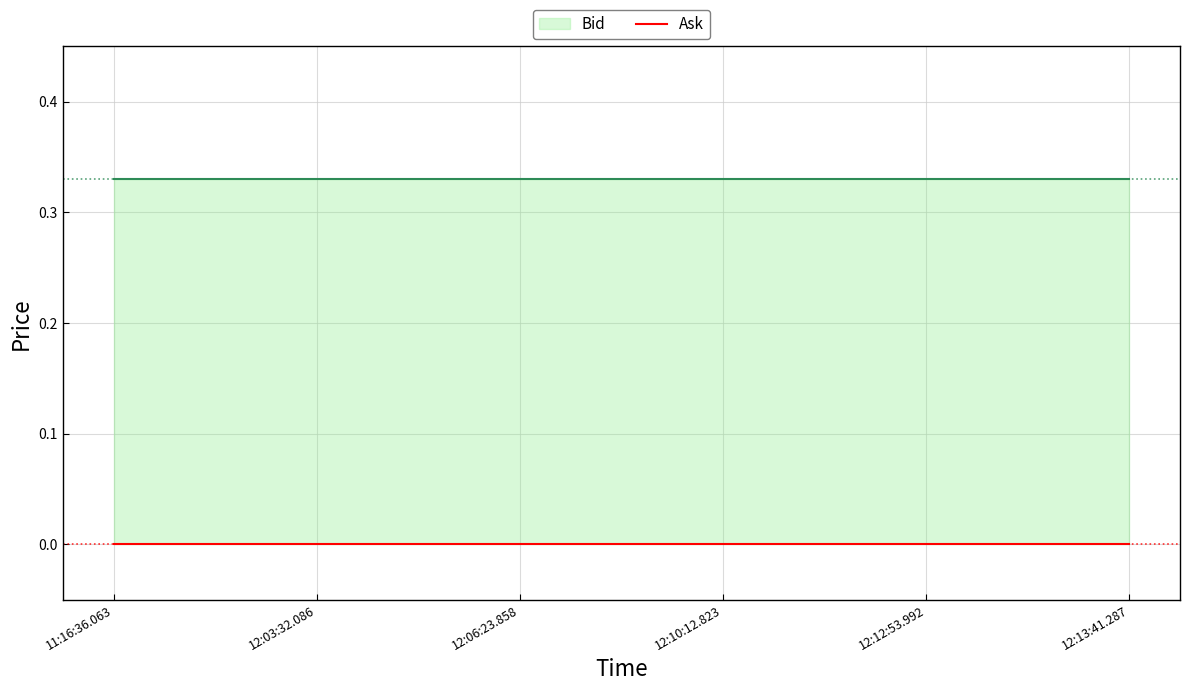

What is the approximate value of Bid at 11:16:36.063?

0.3